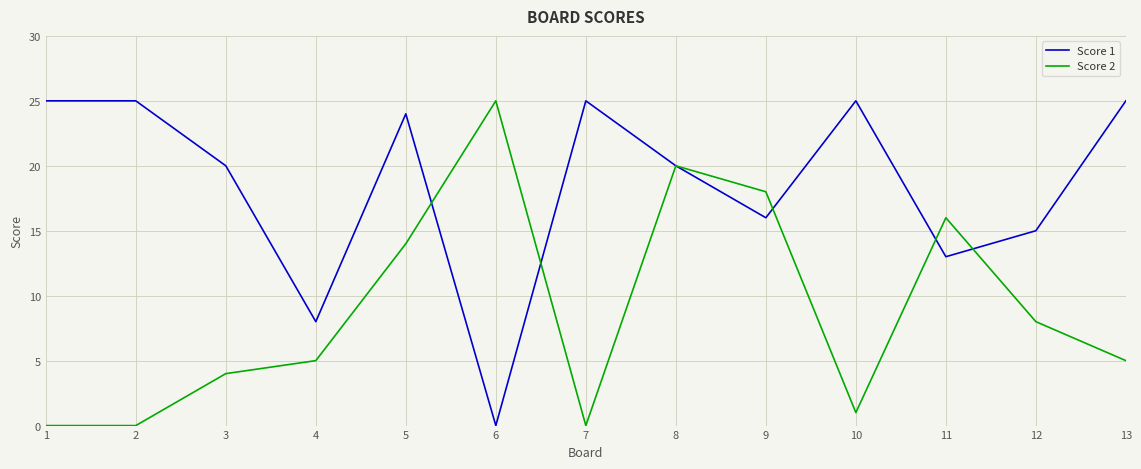

Is the value of Score 2 at 7 greater than the value of Score 1 at 5?

No